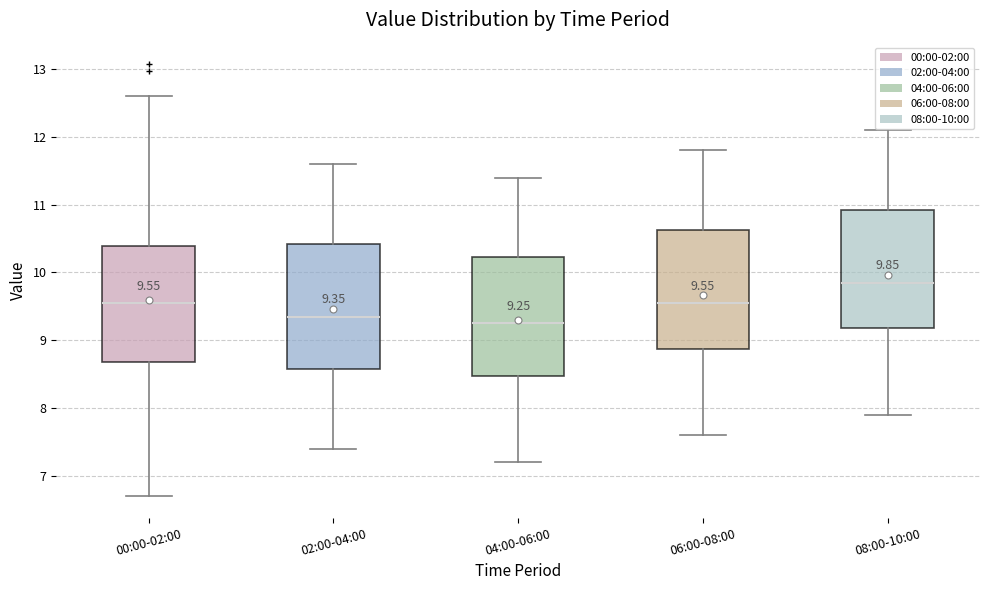

Which box has the highest median line?

08:00-10:00